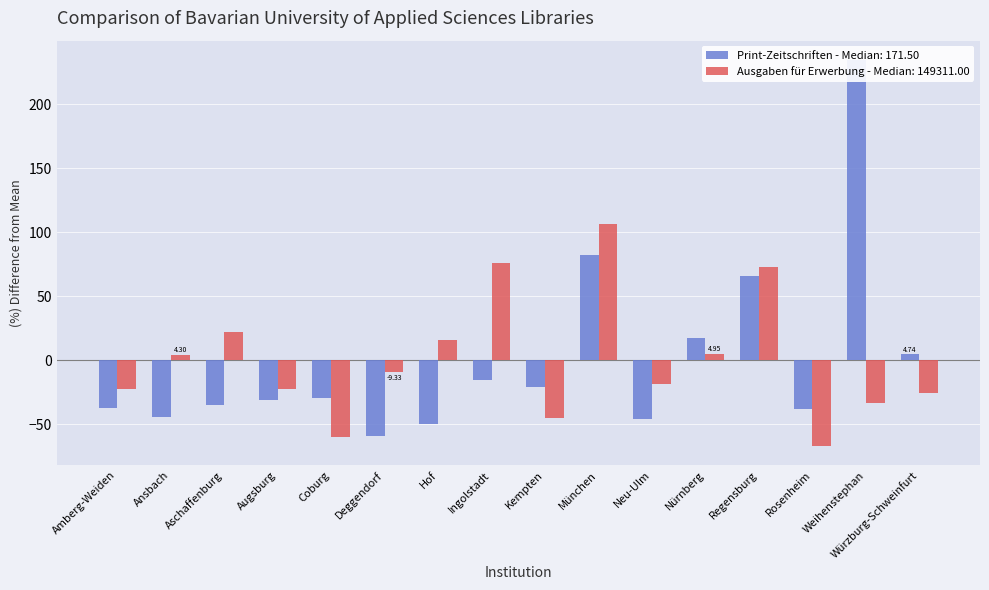

What is the difference between the highest and lowest values at Aschaffenburg?

56.8